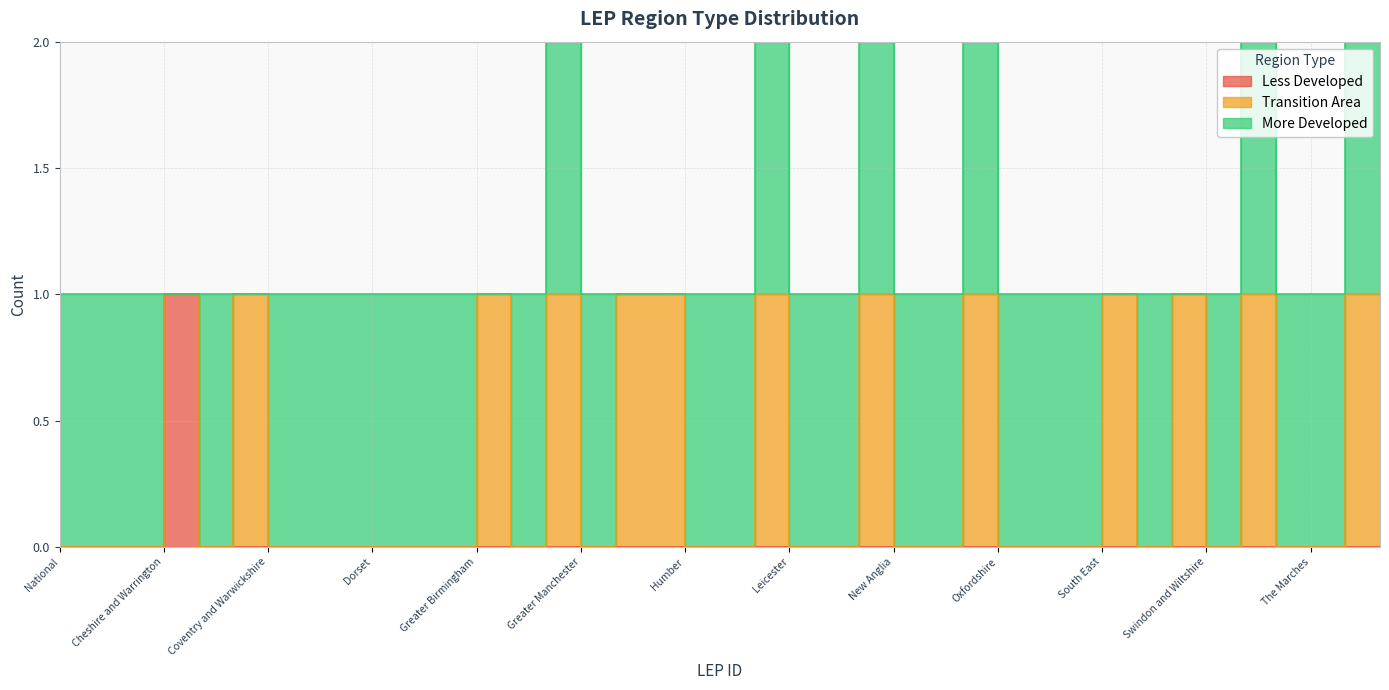

Does the chart have visible grid lines?

Yes